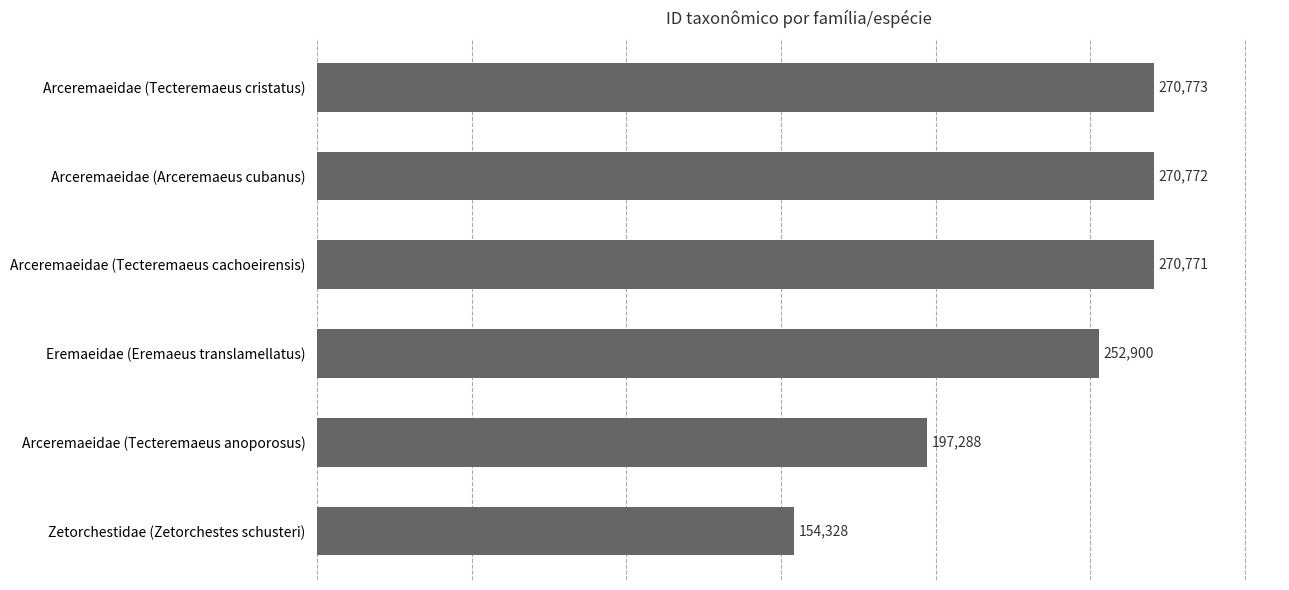

List the labels in order of value, smallest first.

Zetorchestidae (Zetorchestes schusteri), Arceremaeidae (Tecteremaeus anoporosus), Eremaeidae (Eremaeus translamellatus), Arceremaeidae (Tecteremaeus cachoeirensis), Arceremaeidae (Arceremaeus cubanus), Arceremaeidae (Tecteremaeus cristatus)